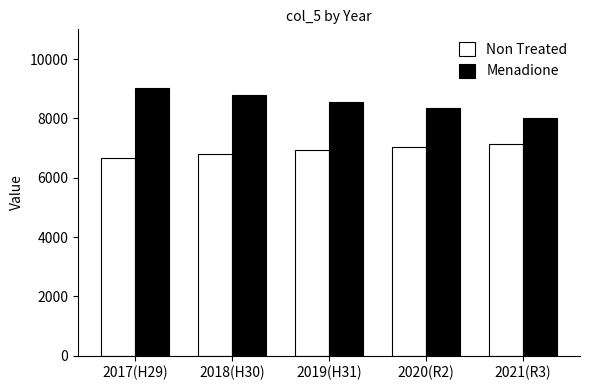

What is the difference between the second highest and minimum values in the Menadione series?

796